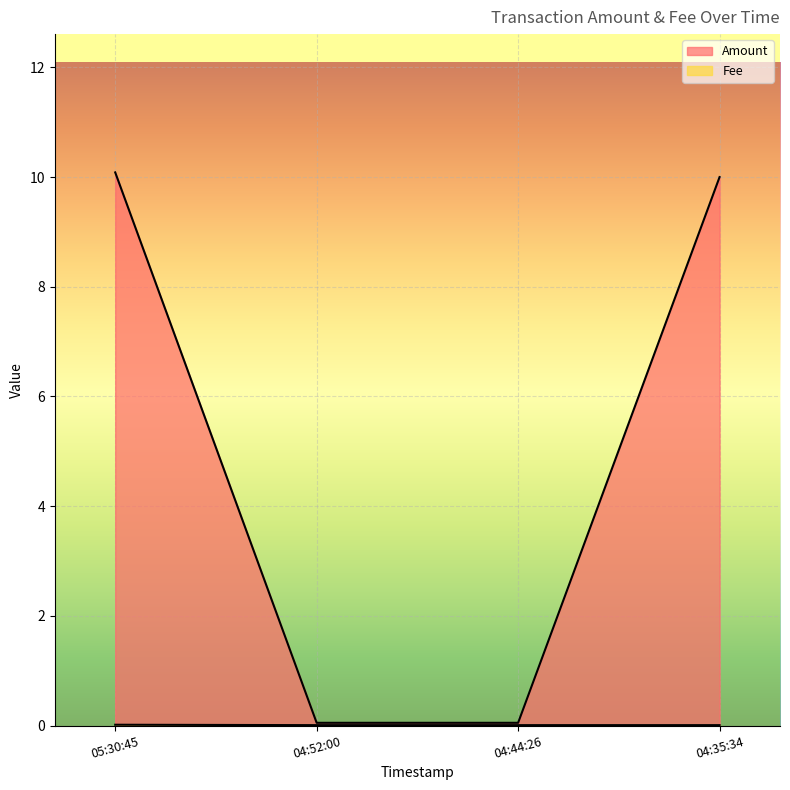

What is the difference between the highest and lowest values at 04:35:34?

10.0